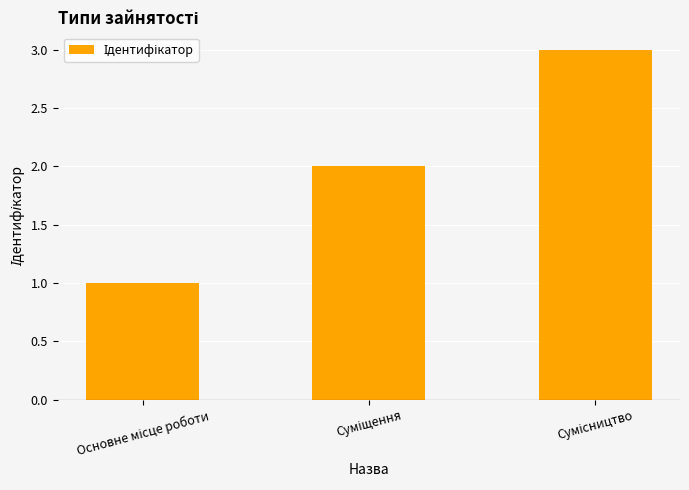

Reading left to right, list all the values displayed in this chart.

1	2	3